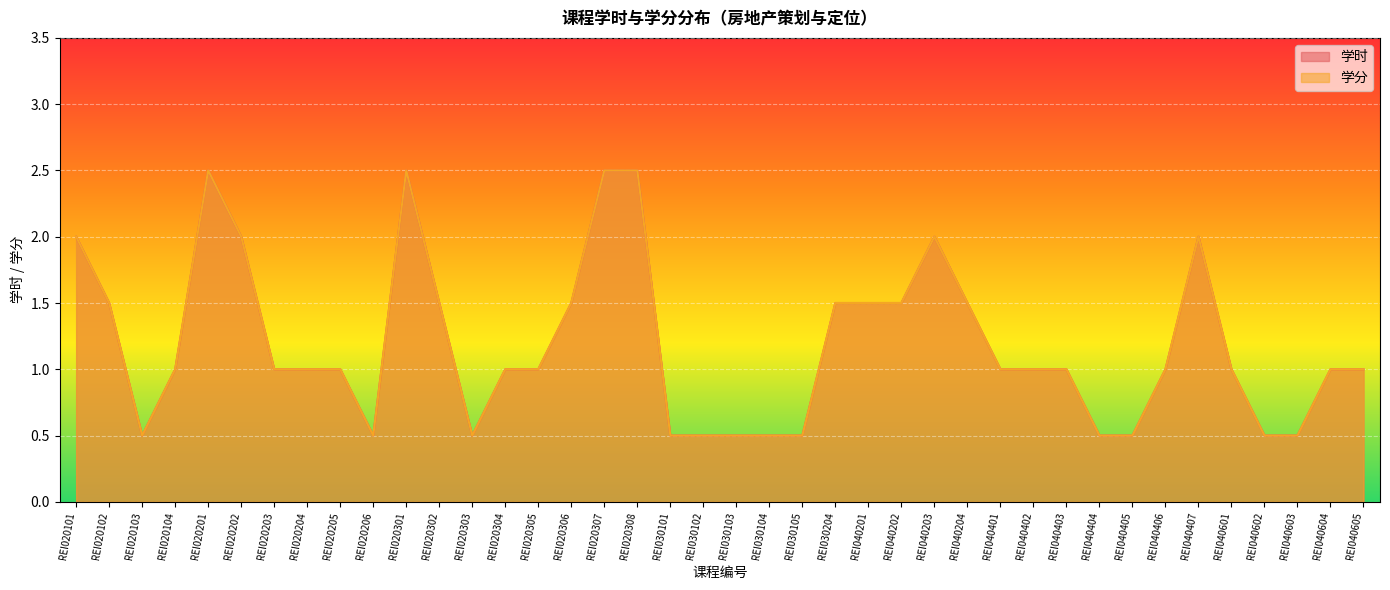

Which series has the widest spread of values?

学时